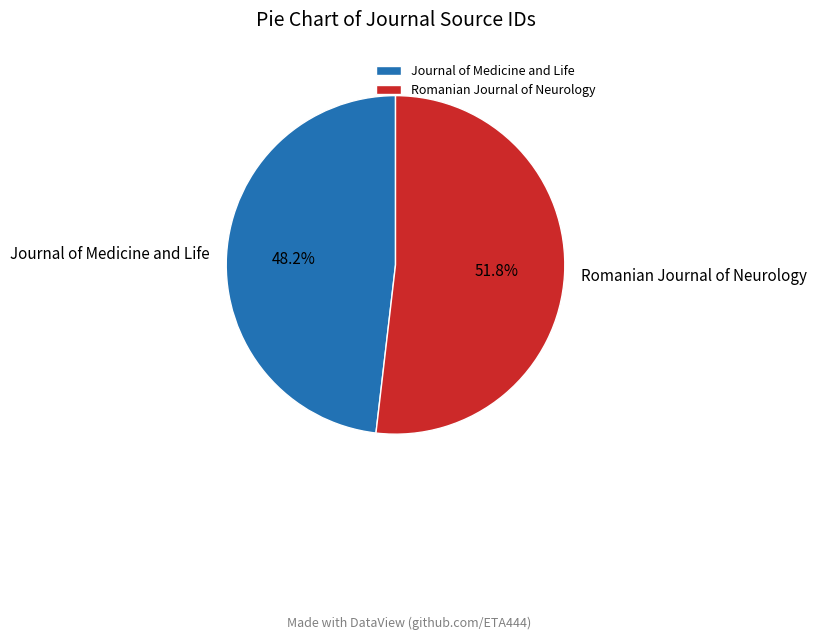

Count the number of slices in the pie.

2